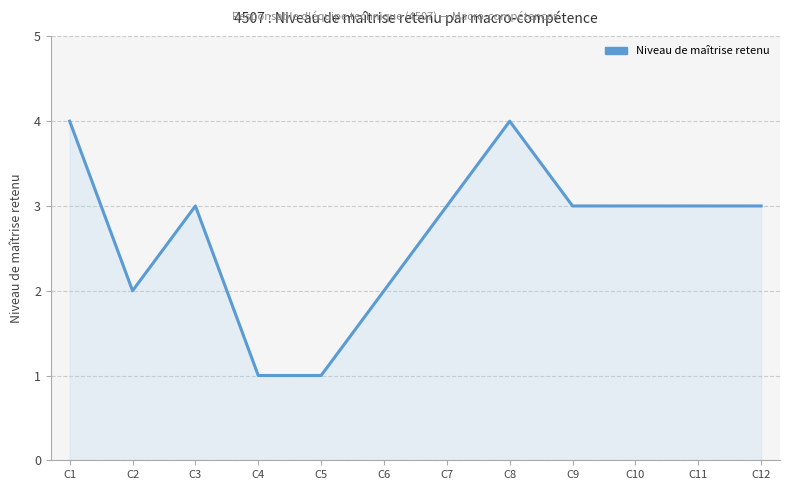

What is the maximum value shown in the chart?

4